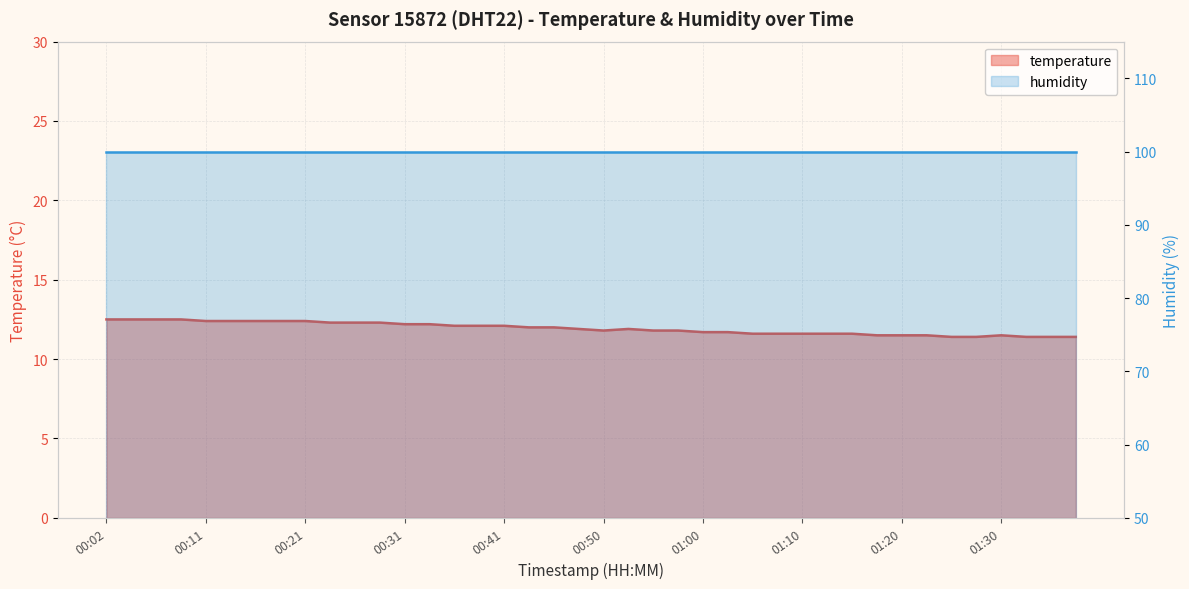

How many data points does each series have?

40